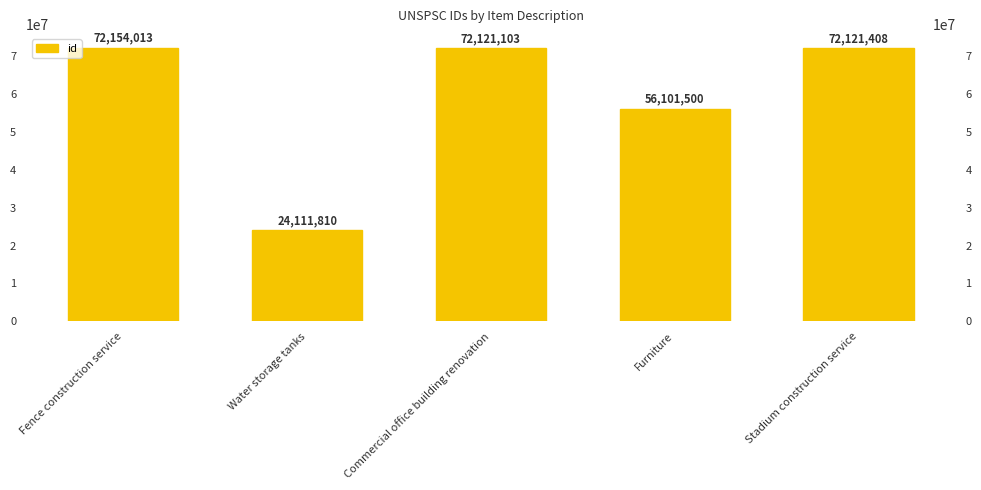

Which category has the highest value across all series?

Fence construction service